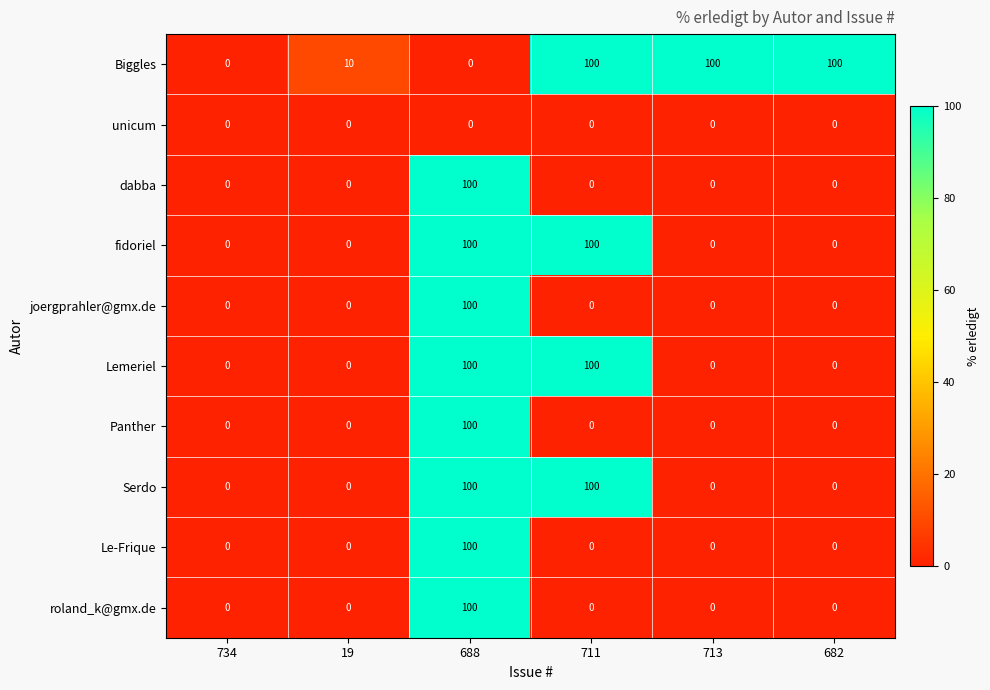

What is the sum of all joergprahler@gmx.de values?

100